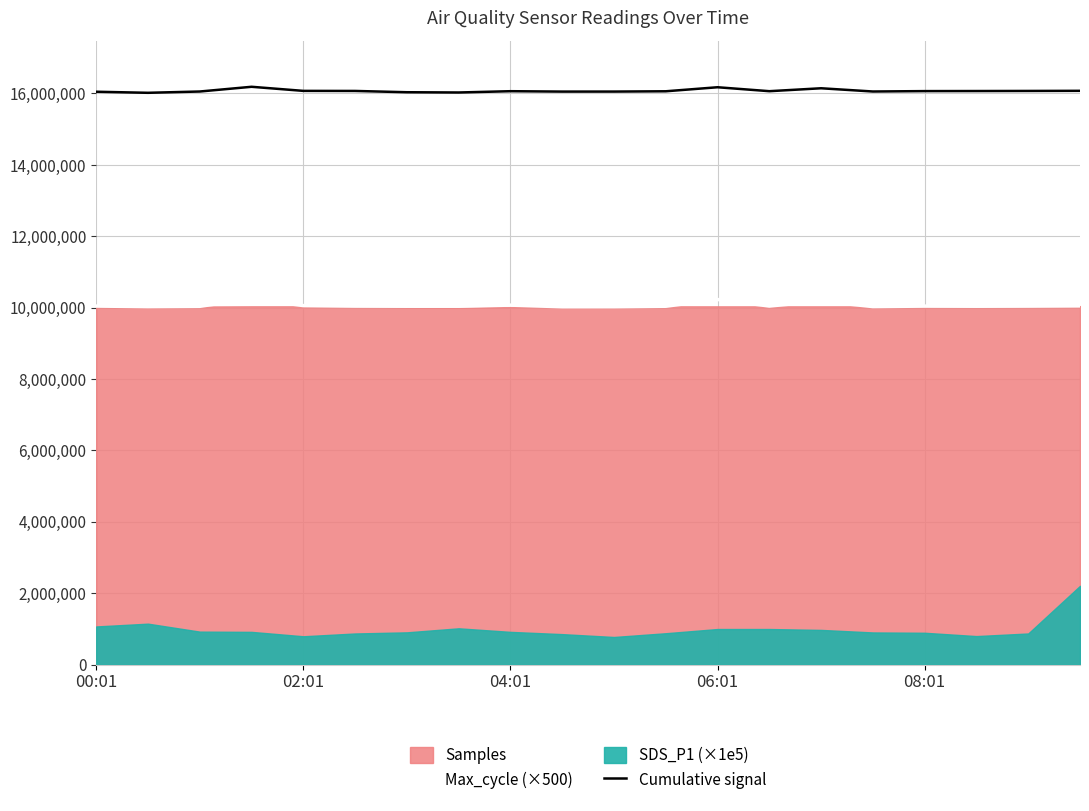

What is the lowest value of the Cumulative signal series?

16018487